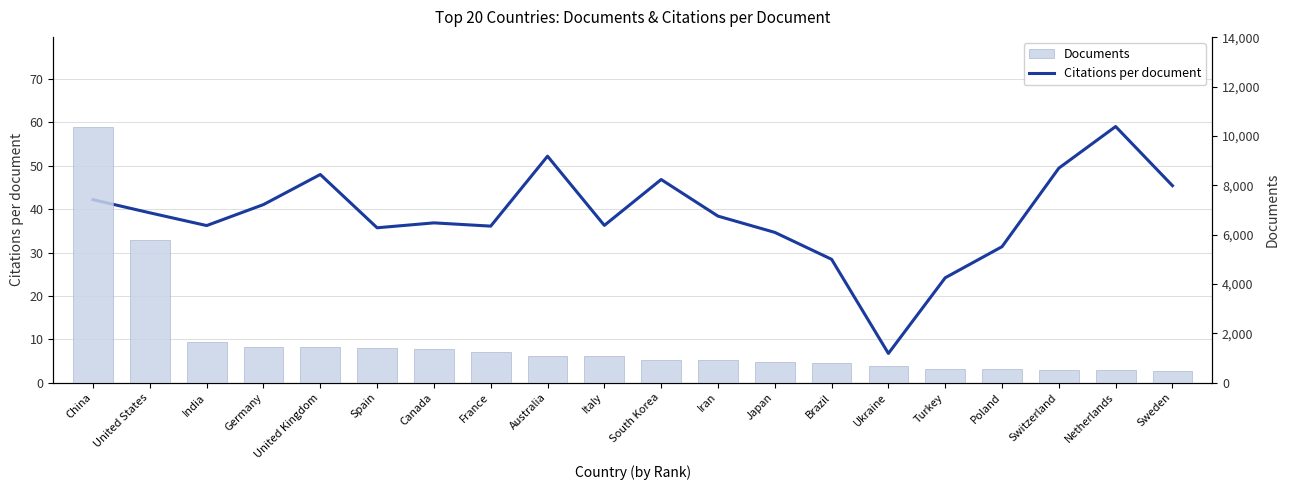

Rank the categories by Documents value from highest to lowest.

China, United States, India, Germany, United Kingdom, Spain, Canada, France, Australia, Italy, South Korea, Iran, Japan, Brazil, Ukraine, Turkey, Poland, Switzerland, Netherlands, Sweden